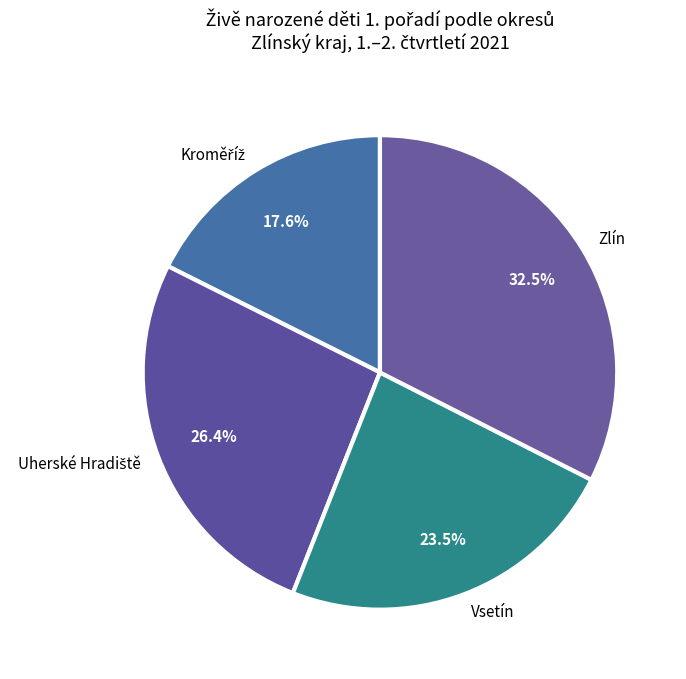

To the nearest percent, what is the difference between the largest and smallest slice percentages?

15%